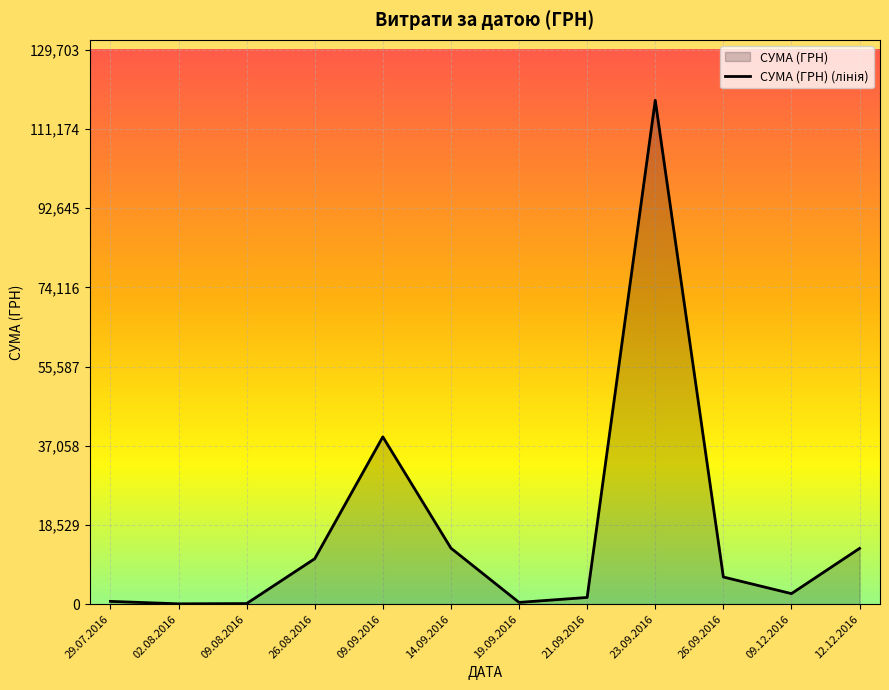

How many lines are shown in the chart?

1